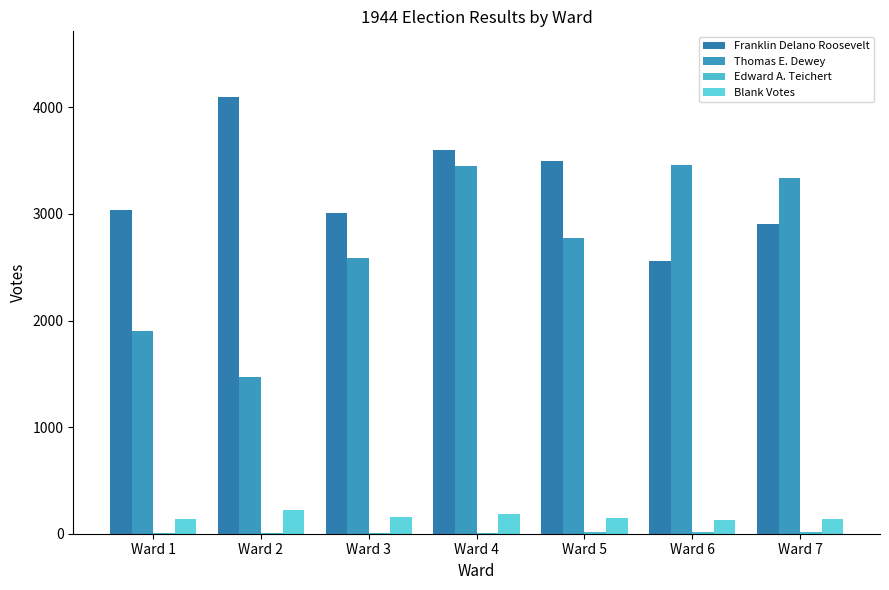

How many categories are shown in the chart?

7